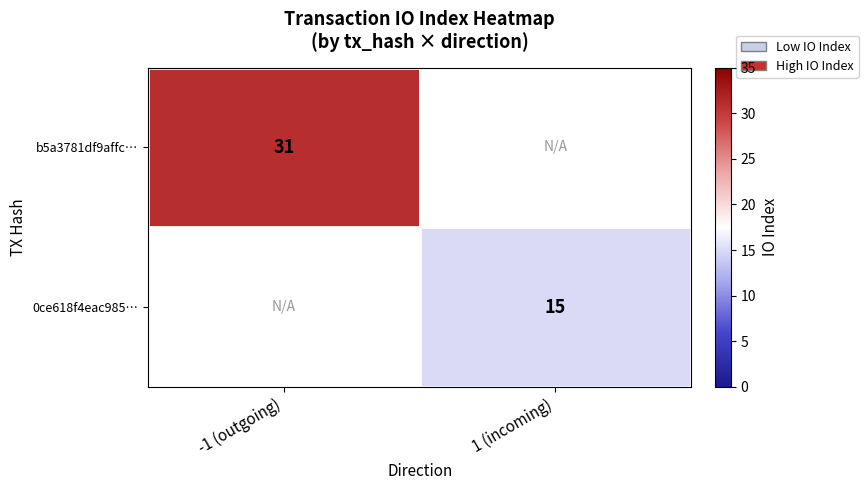

Is the value of b5a3781df9affc… at -1 (outgoing) greater than the value of 0ce618f4eac985… at 1 (incoming)?

Yes